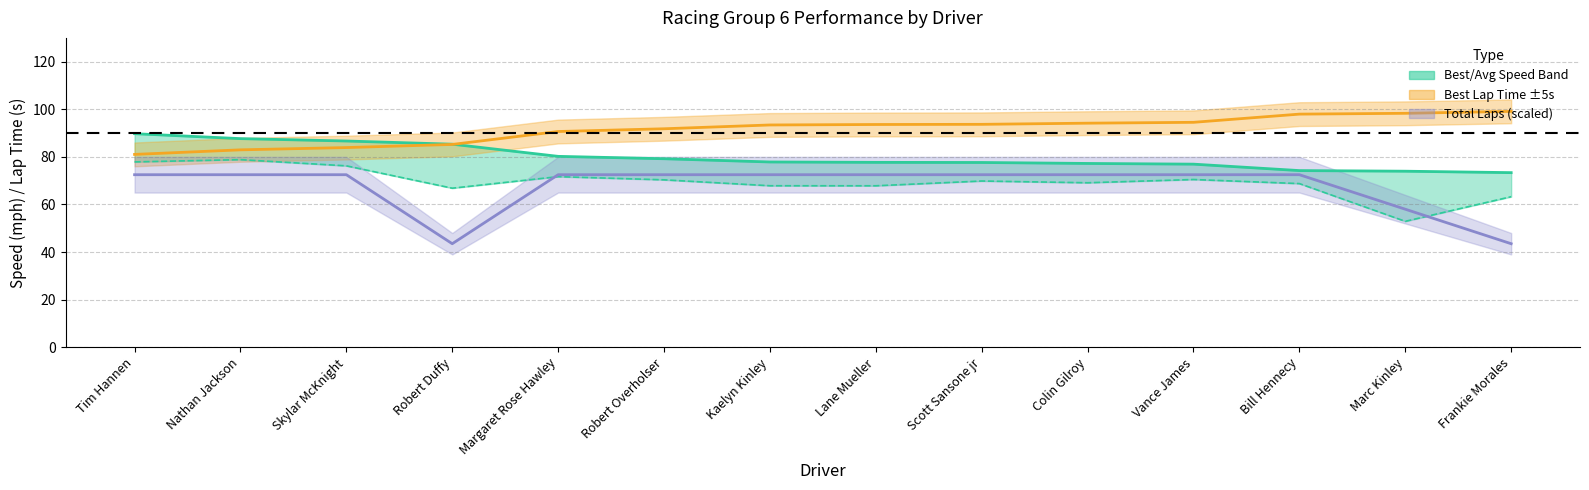

Which series has the largest total across all categories?

Best Lap Time